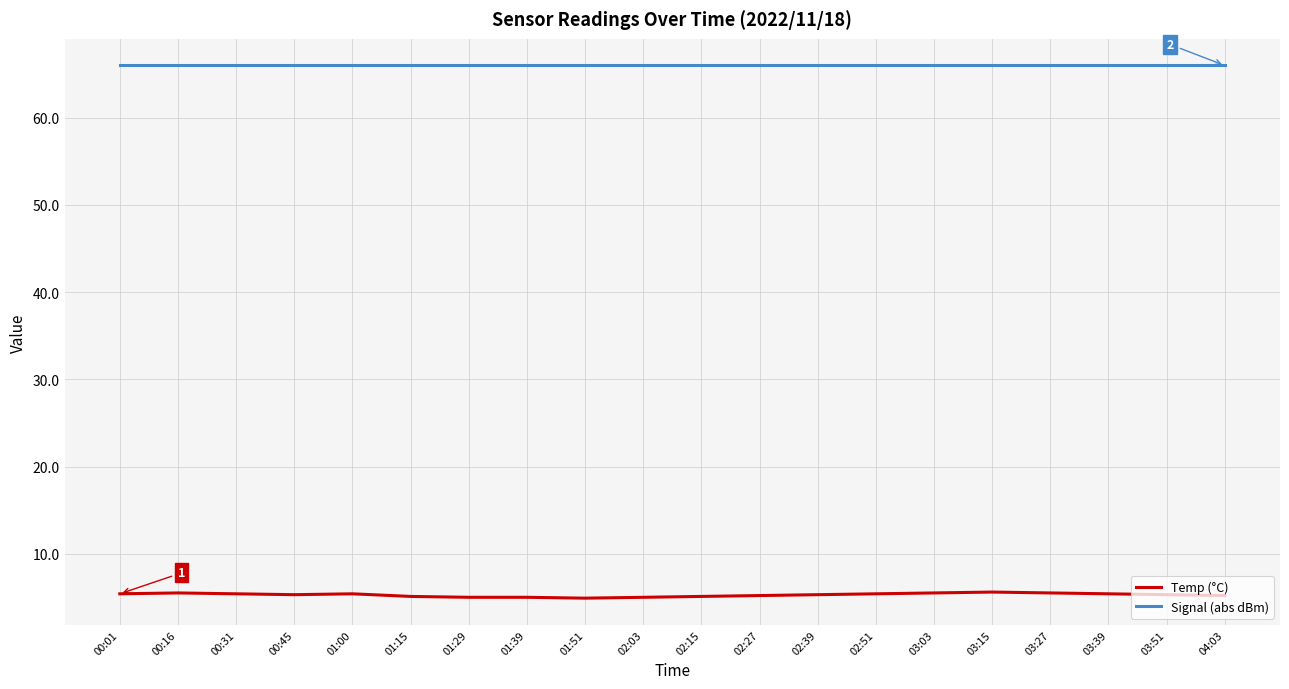

What are all the series names shown in the legend?

Temp (°C), Signal (abs dBm)